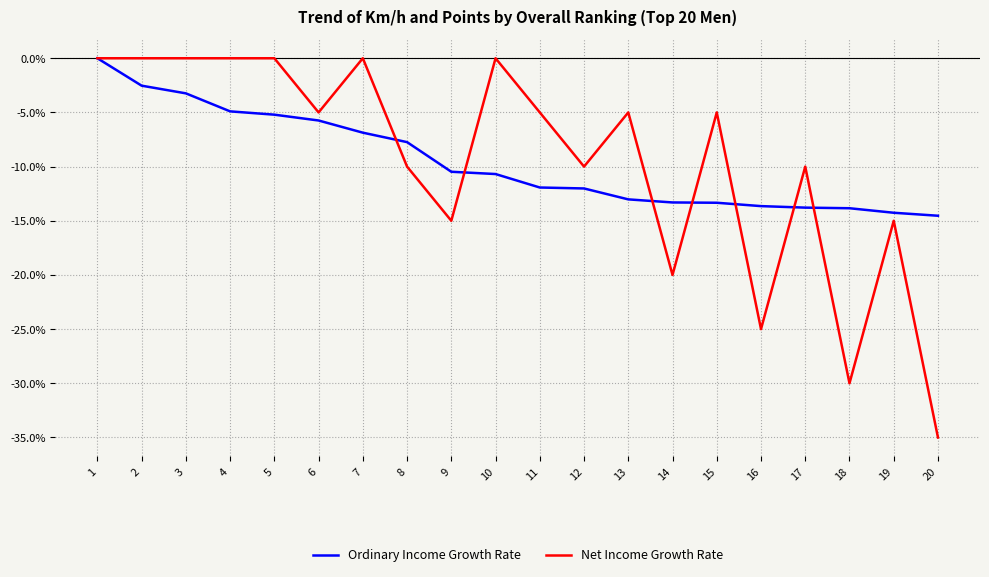

How many lines are shown in the chart?

2